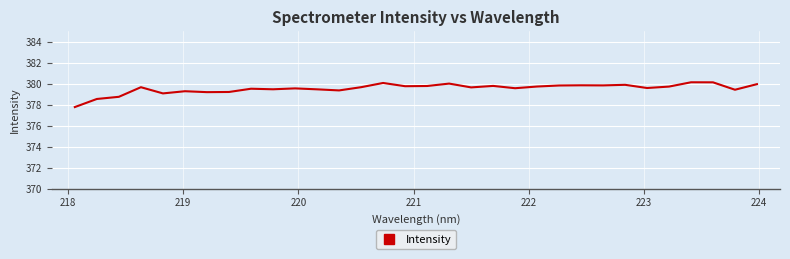

What is the greatest value displayed?

380.1